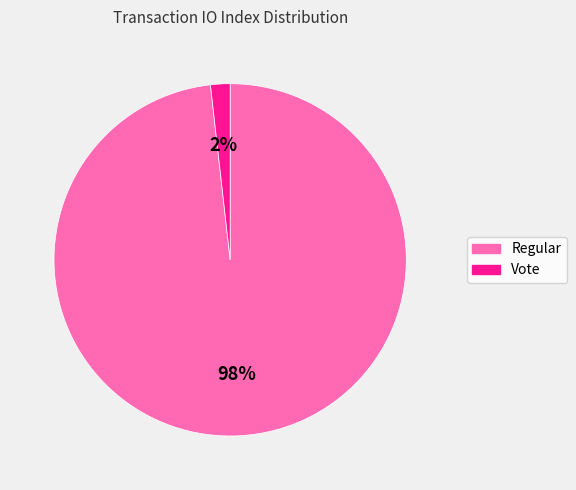

What is the majority slice?

Regular